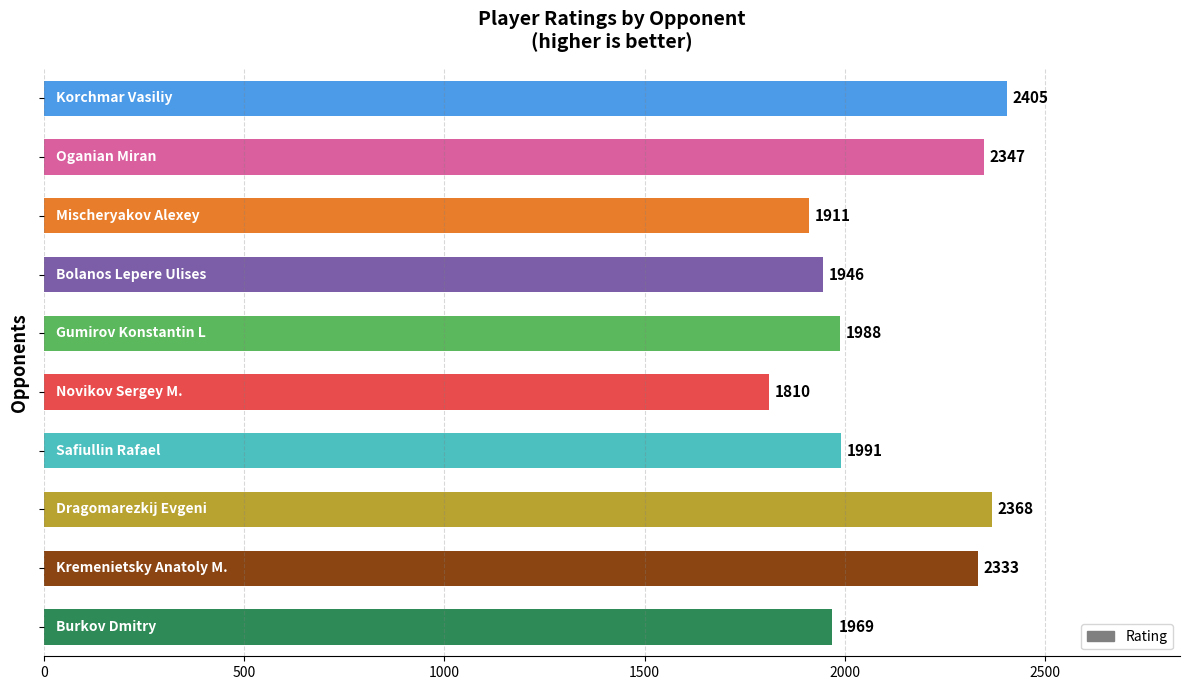

What is the difference between the maximum and second lowest values?

494